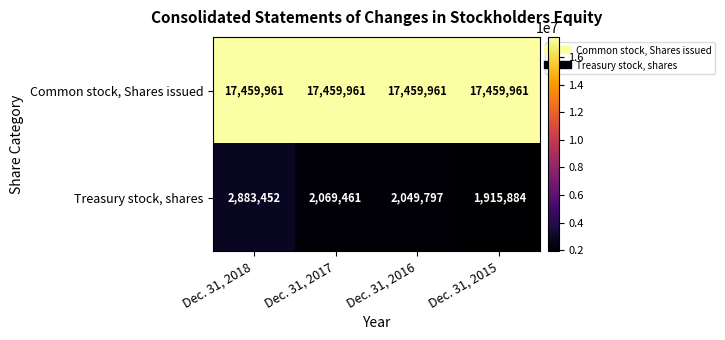

What is the total value across all series at Dec. 31, 2017?

19529422